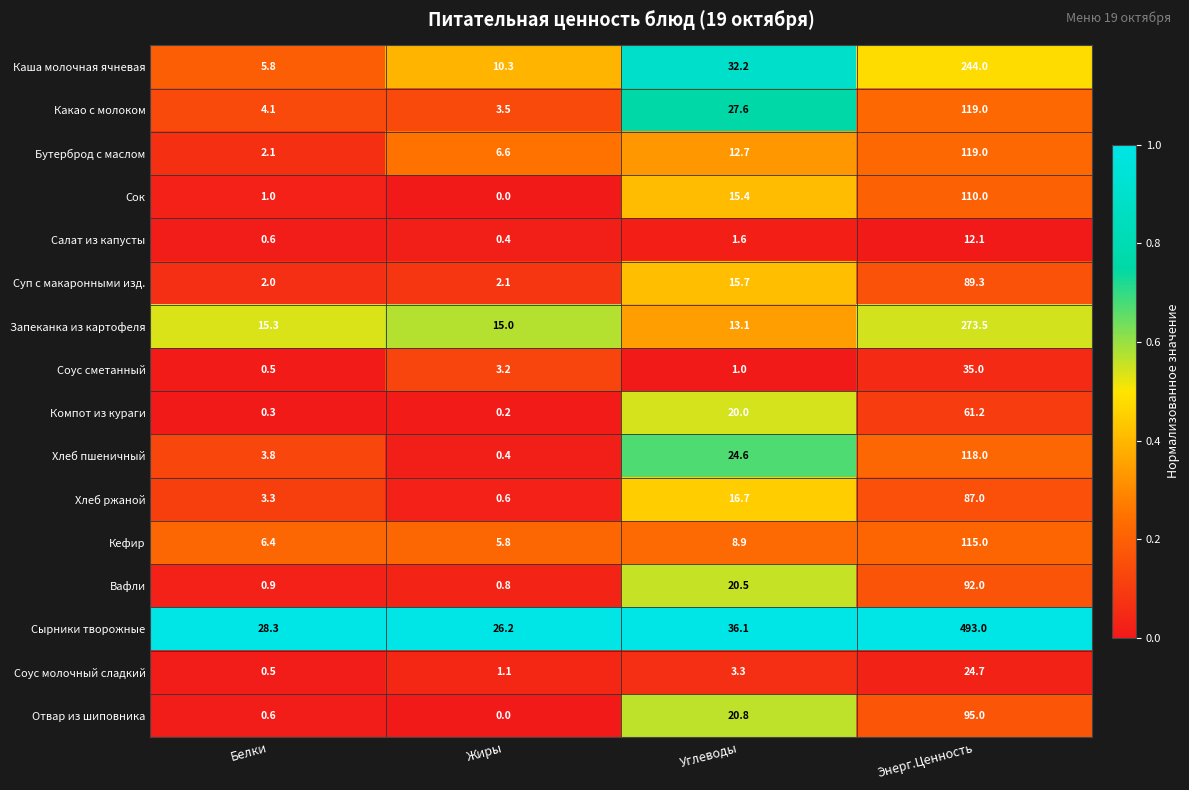

List the labels in order of Хлеб пшеничный value, largest first.

Энерг.Ценность, Углеводы, Белки, Жиры